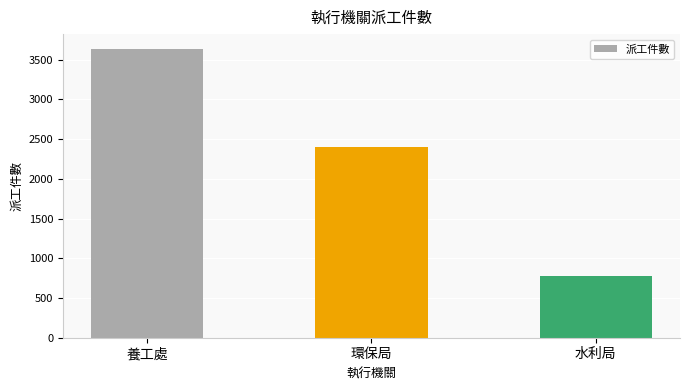

List the labels in order of value, largest first.

養工處, 環保局, 水利局